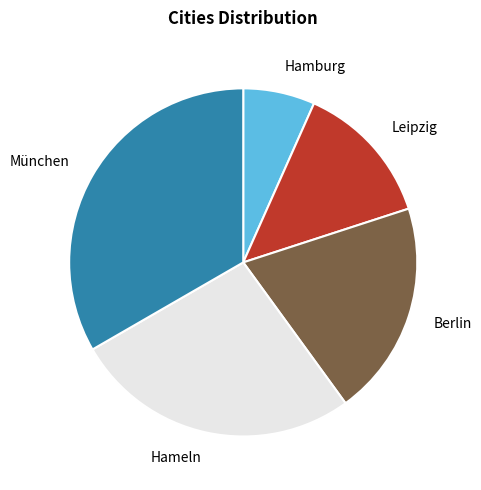

True or false: Hamburg accounts for 1% of the total.

False